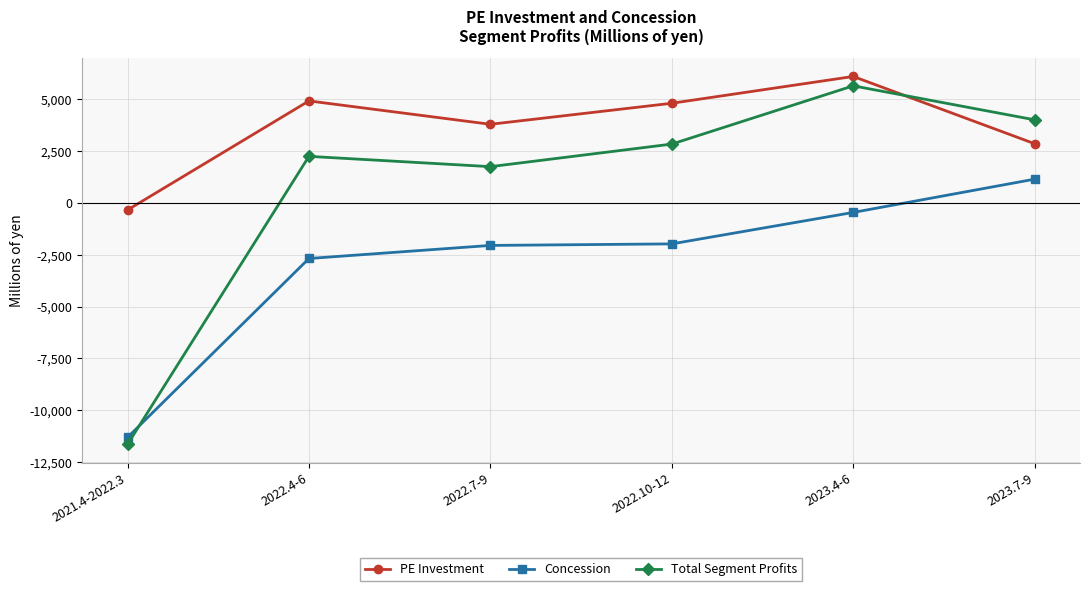

What is the smallest value displayed?

-11642